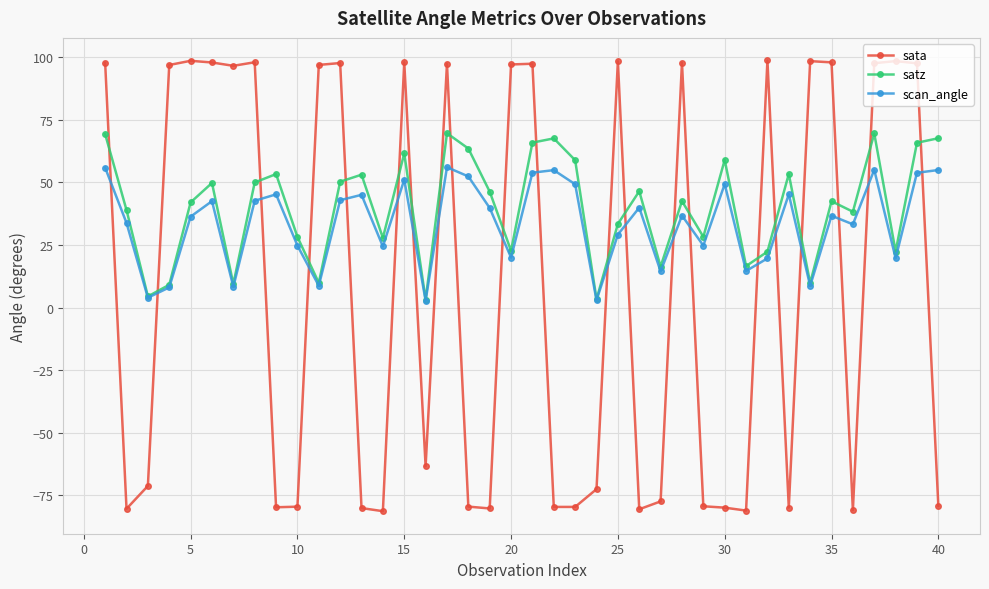

Rank the series by their average value, from highest to lowest.

satz, scan_angle, sata